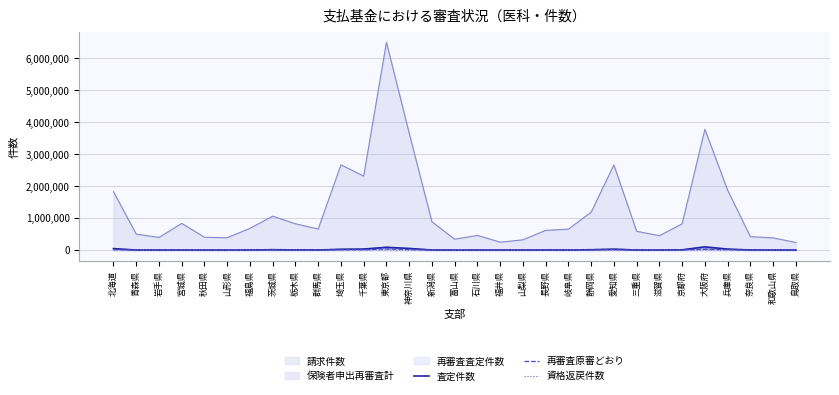

What is the minimum value shown in the chart?

302